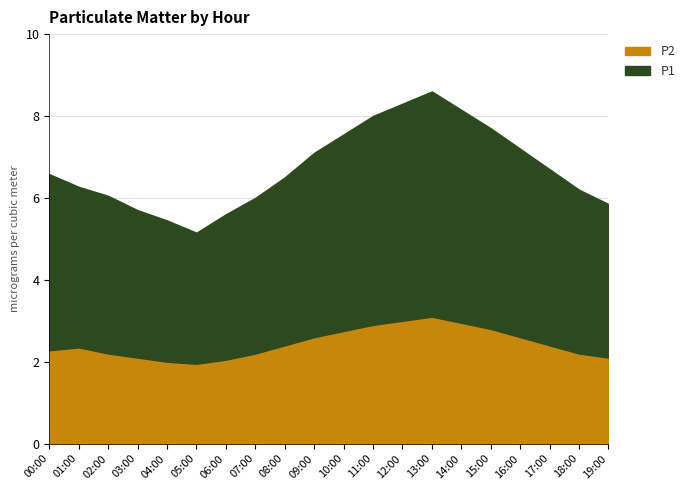

At which label is P1 closest to 4?

18:00